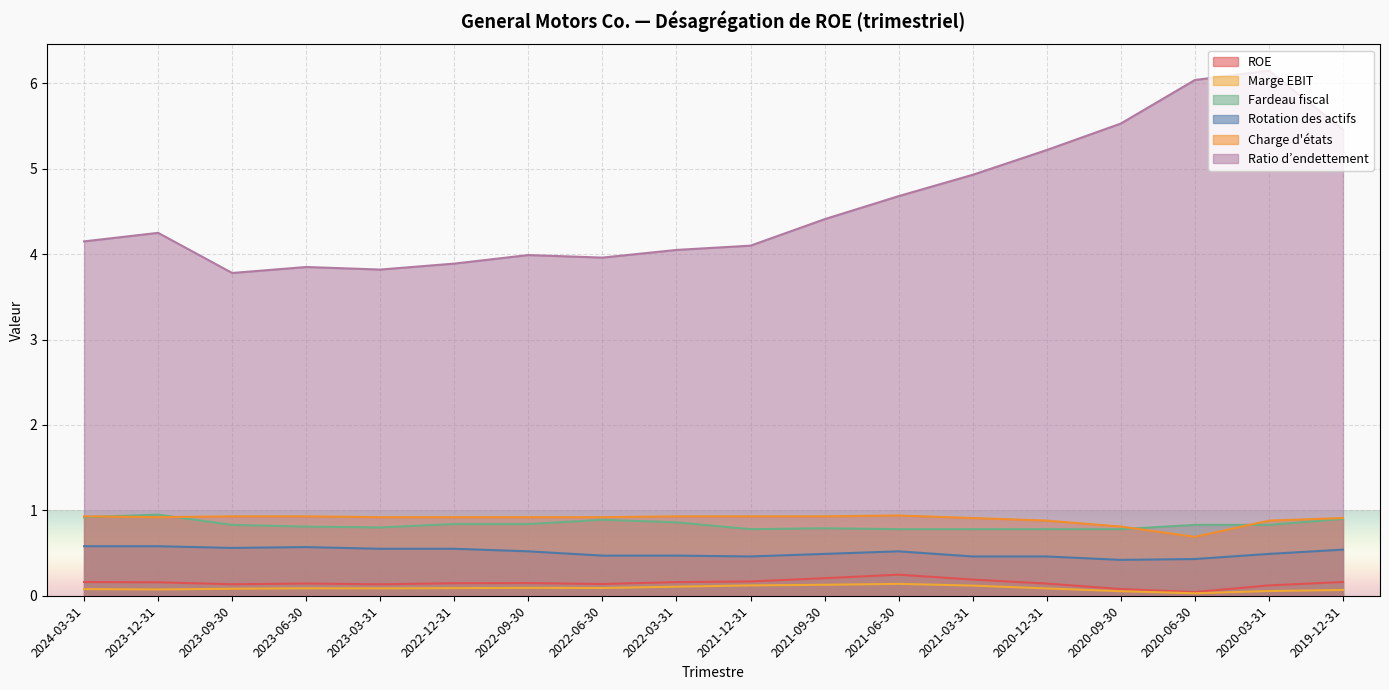

Reading left to right, extract all data points from this chart.

ROE: 0.2	0.2	0.1	0.1	0.1	0.1	0.1	0.1	0.2	0.2	0.2	0.2	0.2	0.1	0.1	0.0	0.1	0.2
Marge EBIT: 0.1	0.1	0.1	0.1	0.1	0.1	0.1	0.1	0.1	0.1	0.1	0.1	0.1	0.1	0.1	0.0	0.1	0.1
Fardeau fiscal: 0.9	0.9	0.8	0.8	0.8	0.8	0.8	0.9	0.9	0.8	0.8	0.8	0.8	0.8	0.8	0.8	0.8	0.9
Rotation des actifs: 0.6	0.6	0.6	0.6	0.6	0.6	0.5	0.5	0.5	0.5	0.5	0.5	0.5	0.5	0.4	0.4	0.5	0.5
Charge d'états: 0.9	0.9	0.9	0.9	0.9	0.9	0.9	0.9	0.9	0.9	0.9	0.9	0.9	0.9	0.8	0.7	0.9	0.9
Ratio d’endettement: 4.2	4.2	3.8	3.9	3.8	3.9	4.0	4.0	4.0	4.1	4.4	4.7	4.9	5.2	5.5	6.0	6.2	5.5